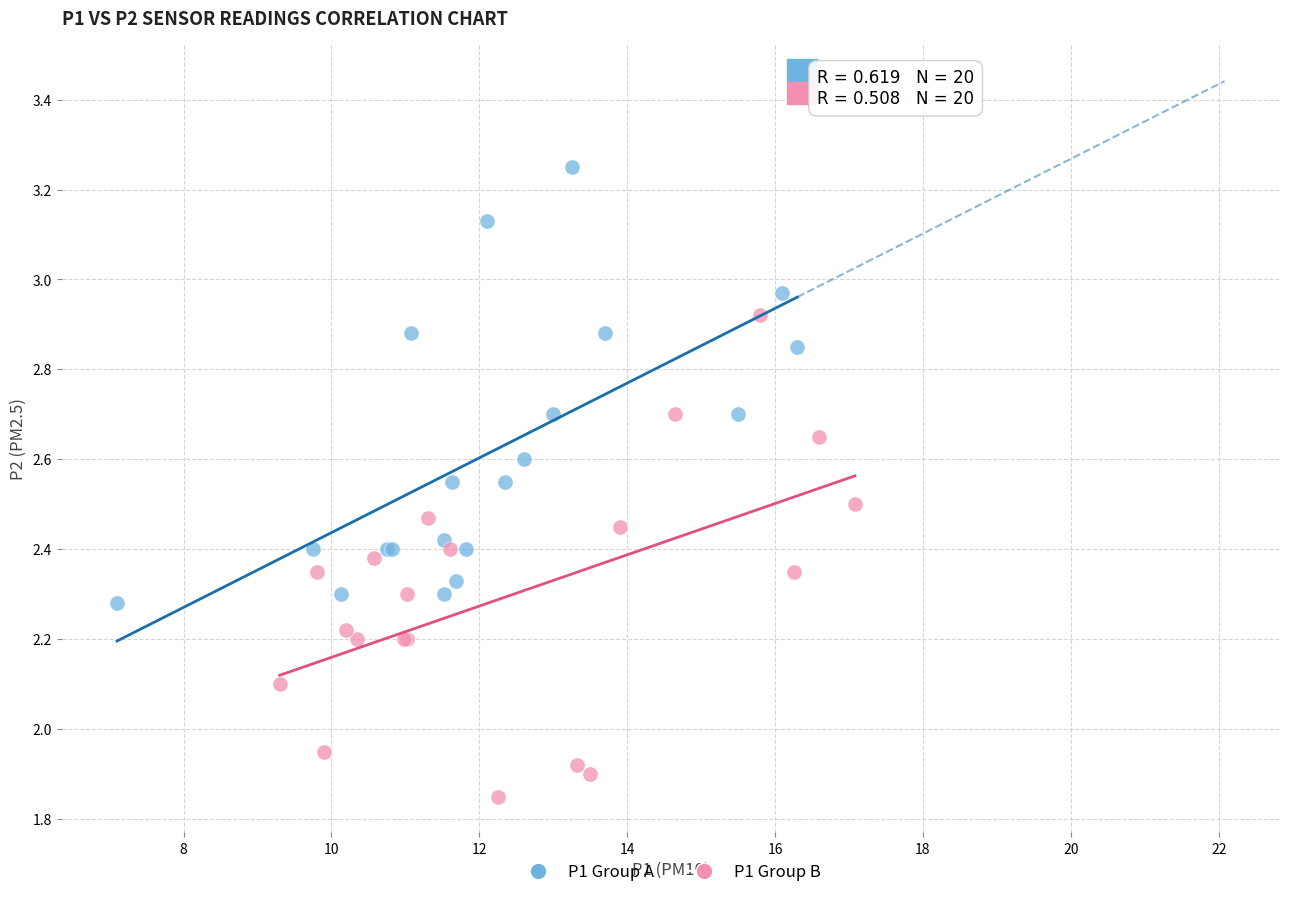

Which series contains the highest Y value?

P1 Group A